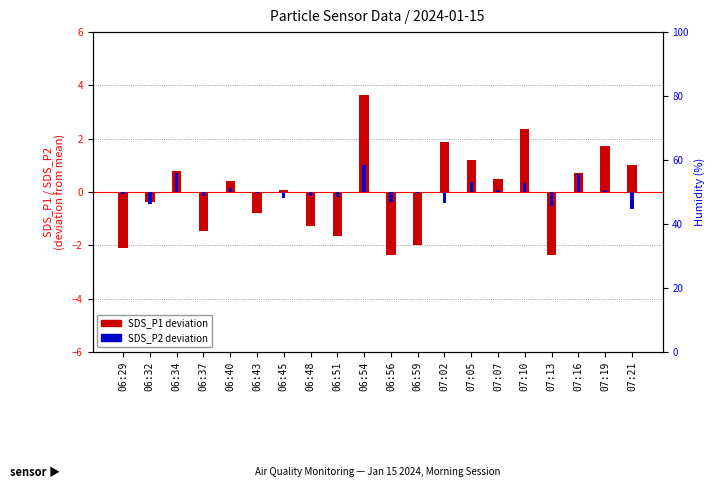

Is it true that SDS_P1 (centered) equals -2.4 at 06:56?

True